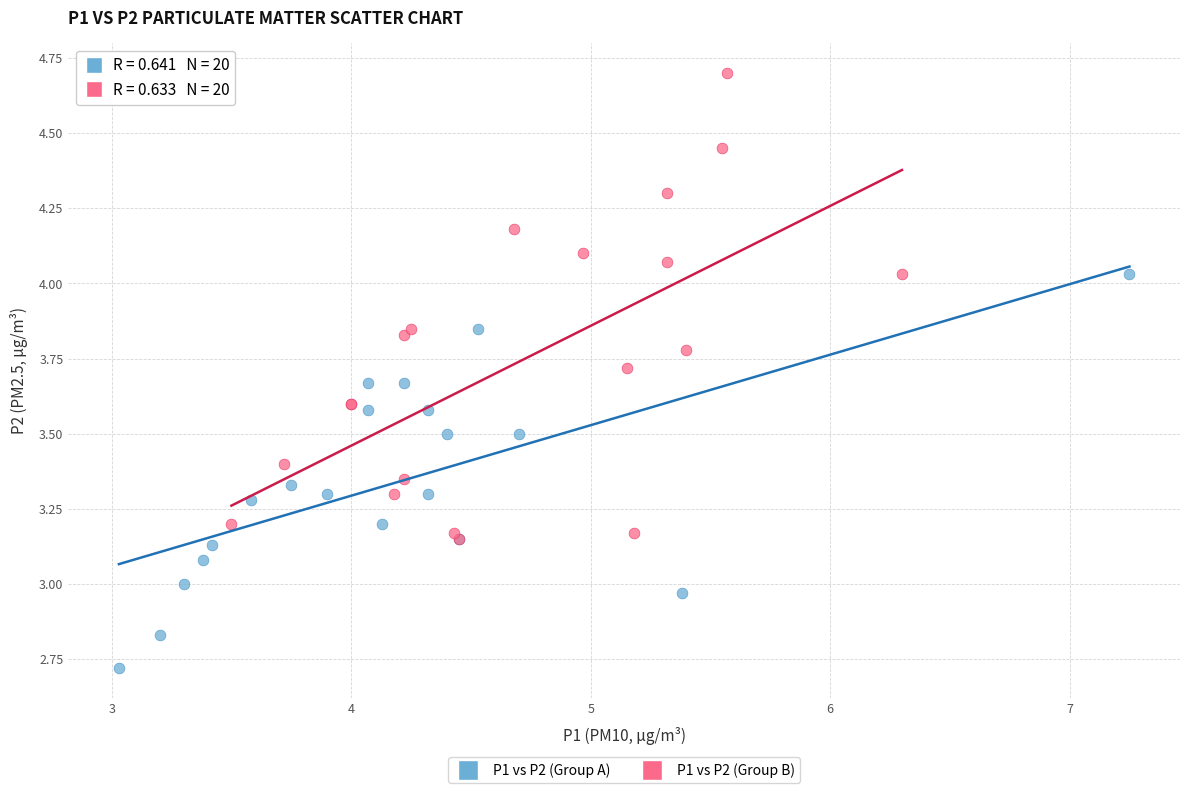

Which series has the largest Y range (max minus min)?

P1 vs P2 (Group B)